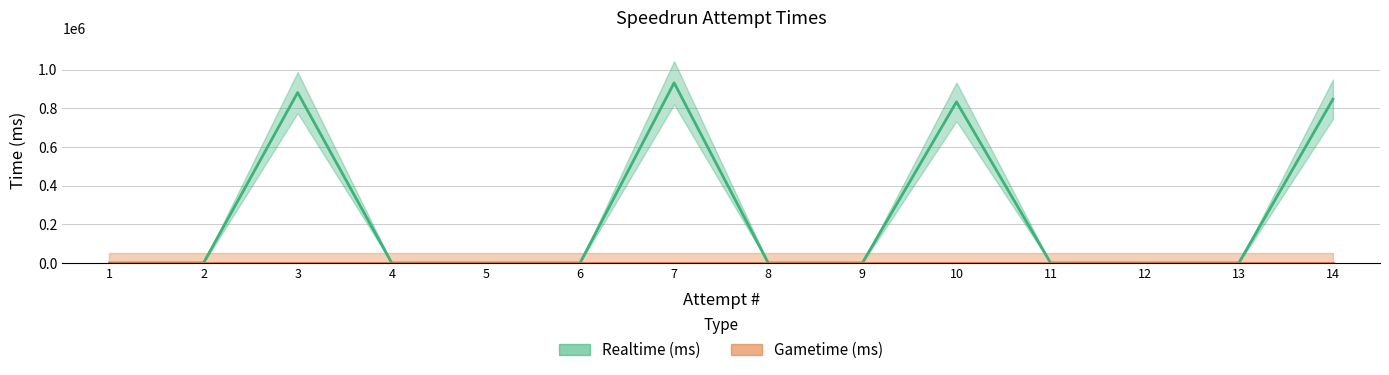

Which has a higher value, 14 or 6?

14